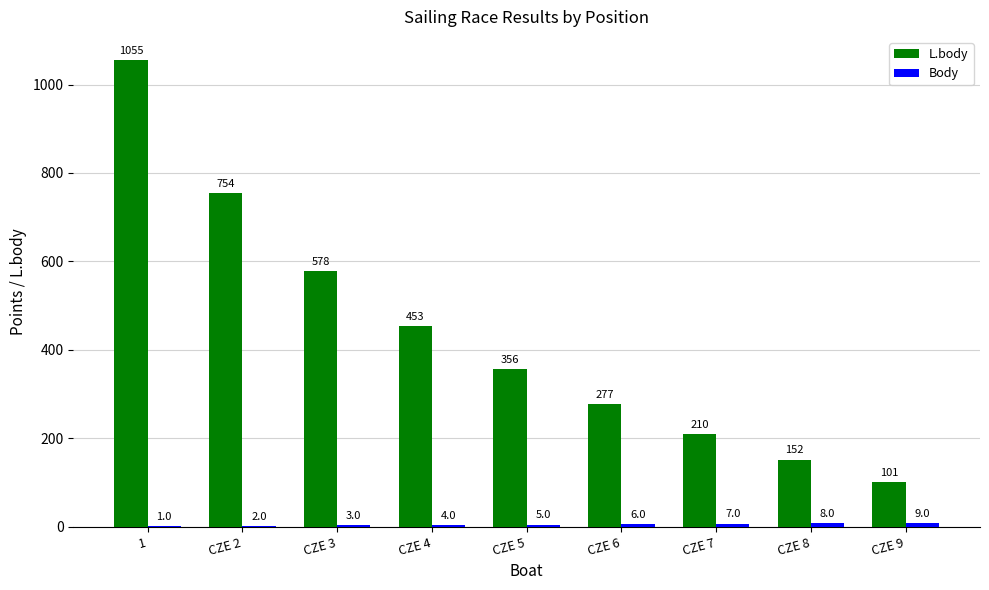

Is it true that L.body equals 81 at CZE 5?

False